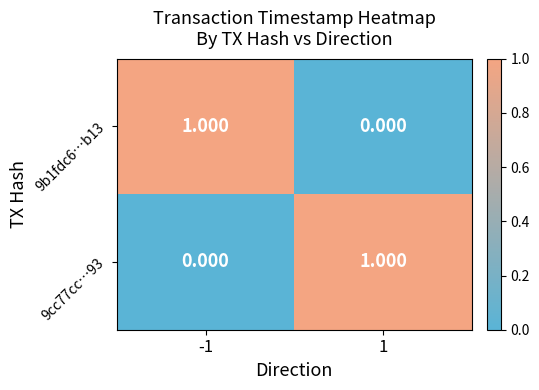

Count the number of data series in this chart.

2